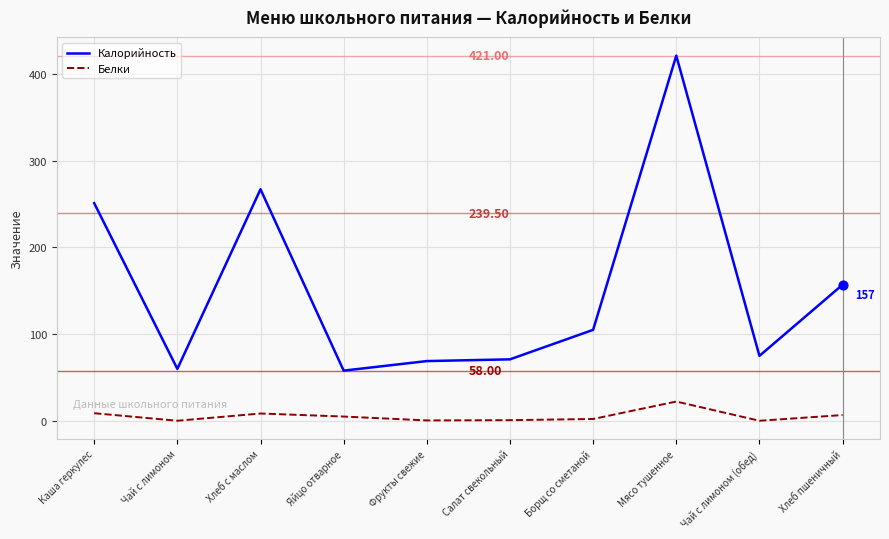

At which category is the sum across all series the highest?

Мясо тушенное